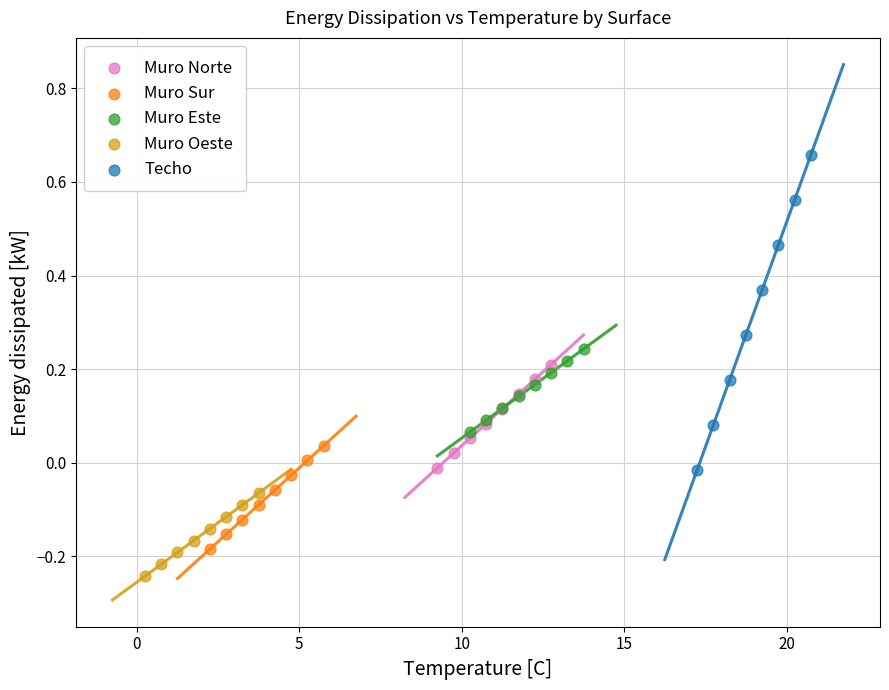

Which series contains the highest Y value?

Techo